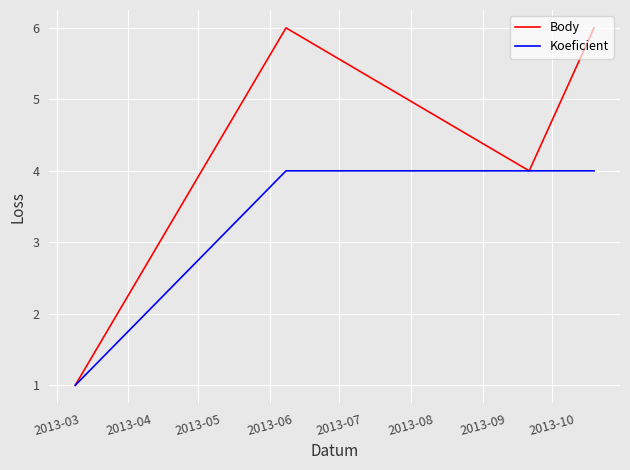

What are all the series names shown in the legend?

Body, Koeficient